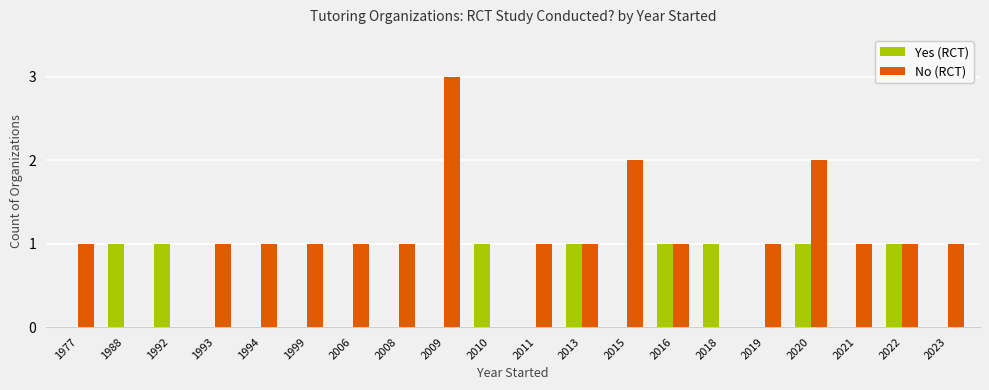

How many groups of bars are there?

20